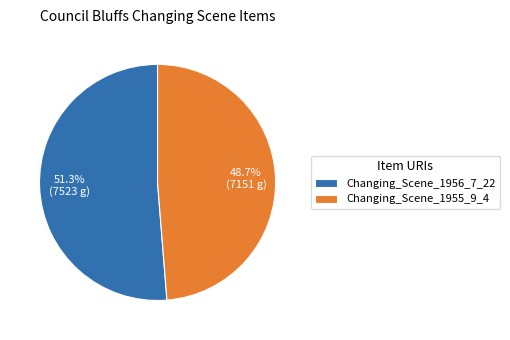

To the nearest percent, what is the difference between the Changing_Scene_1956_7_22 and Changing_Scene_1955_9_4 slice percentages?

3%